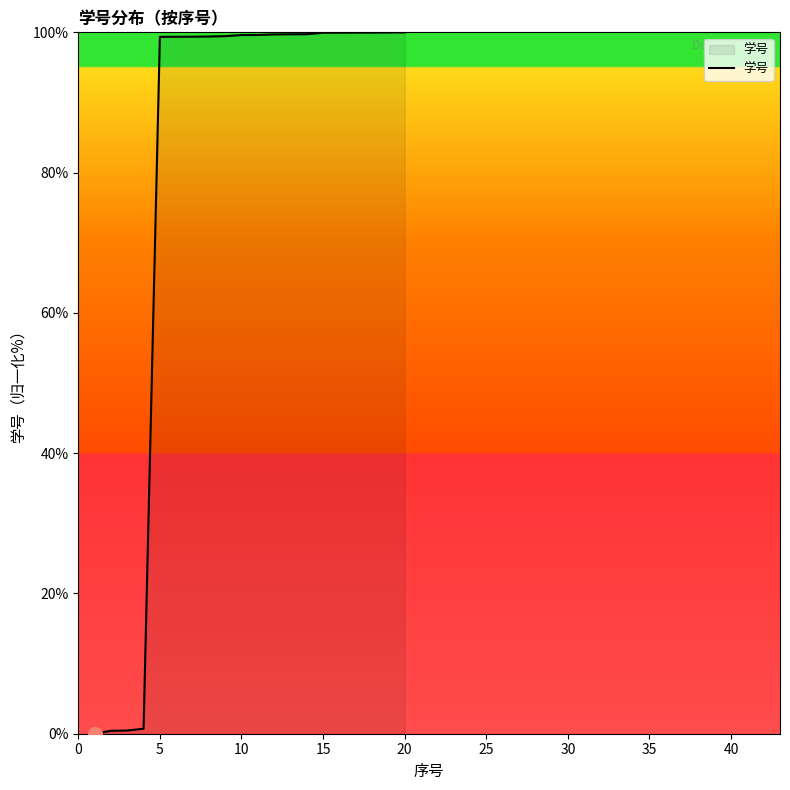

What is the maximum value shown in the chart?

100.0